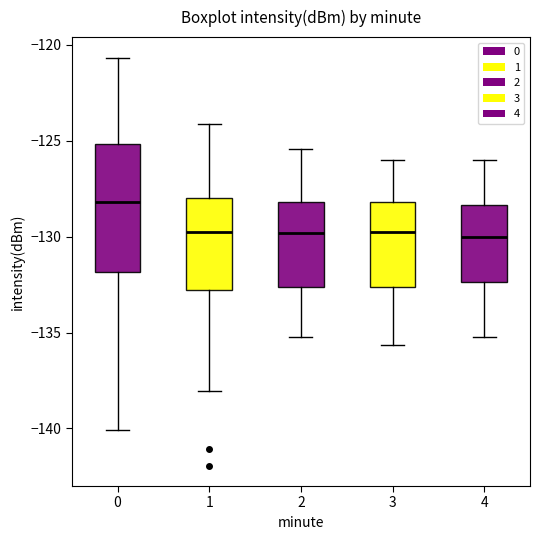

Comparing the boxes themselves (not the whiskers), which one is the tallest?

0